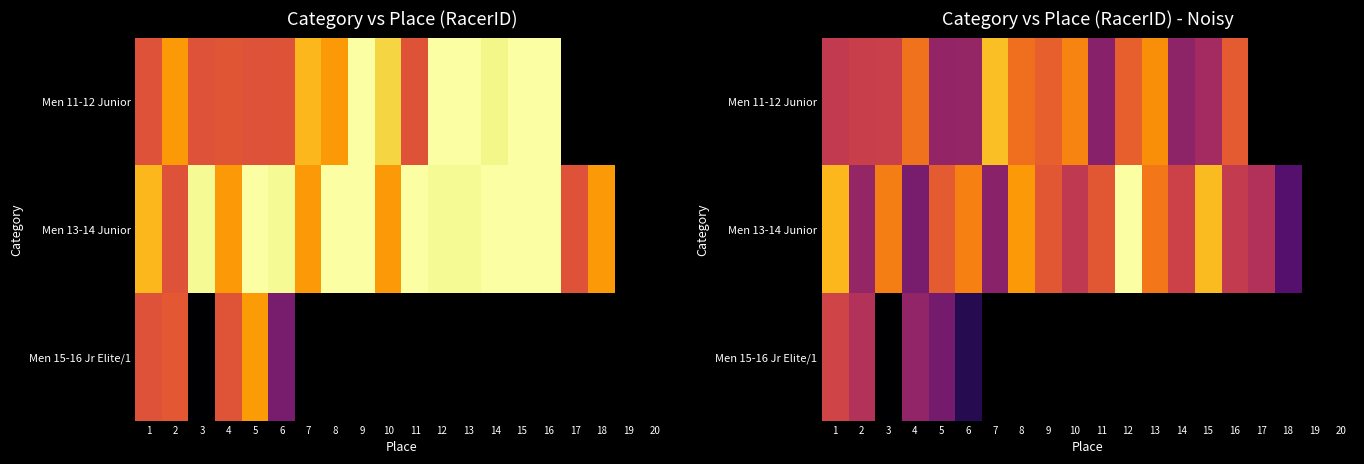

Between 20 and 7, which is larger?

7